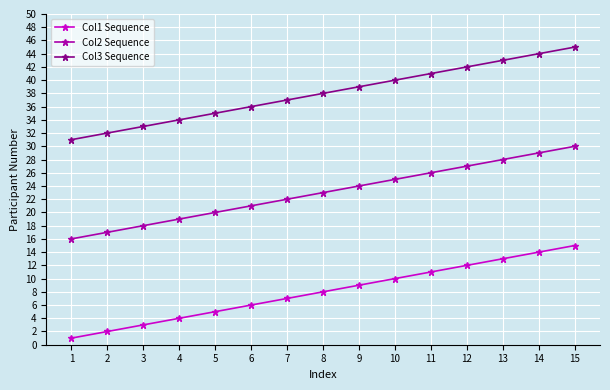

How many data points in Col3 Sequence are less than 38?

7